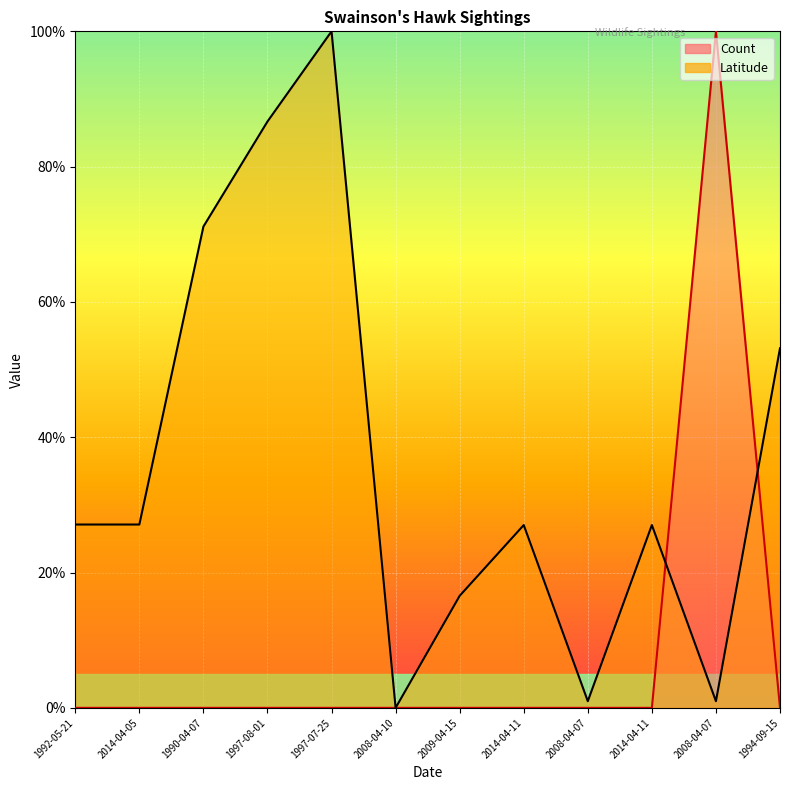

How many lines are shown in the chart?

2